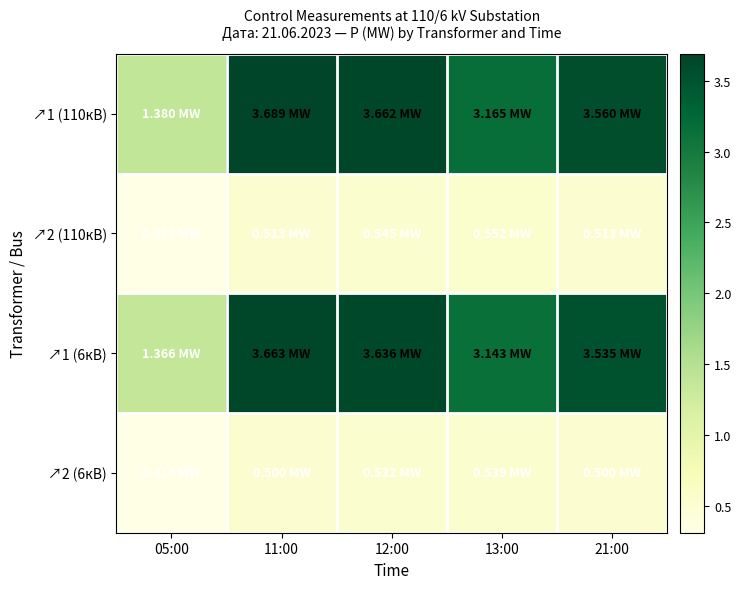

List the series in order of their peak value, lowest first.

↗2 (6кВ), ↗2 (110кВ), ↗1 (6кВ), ↗1 (110кВ)